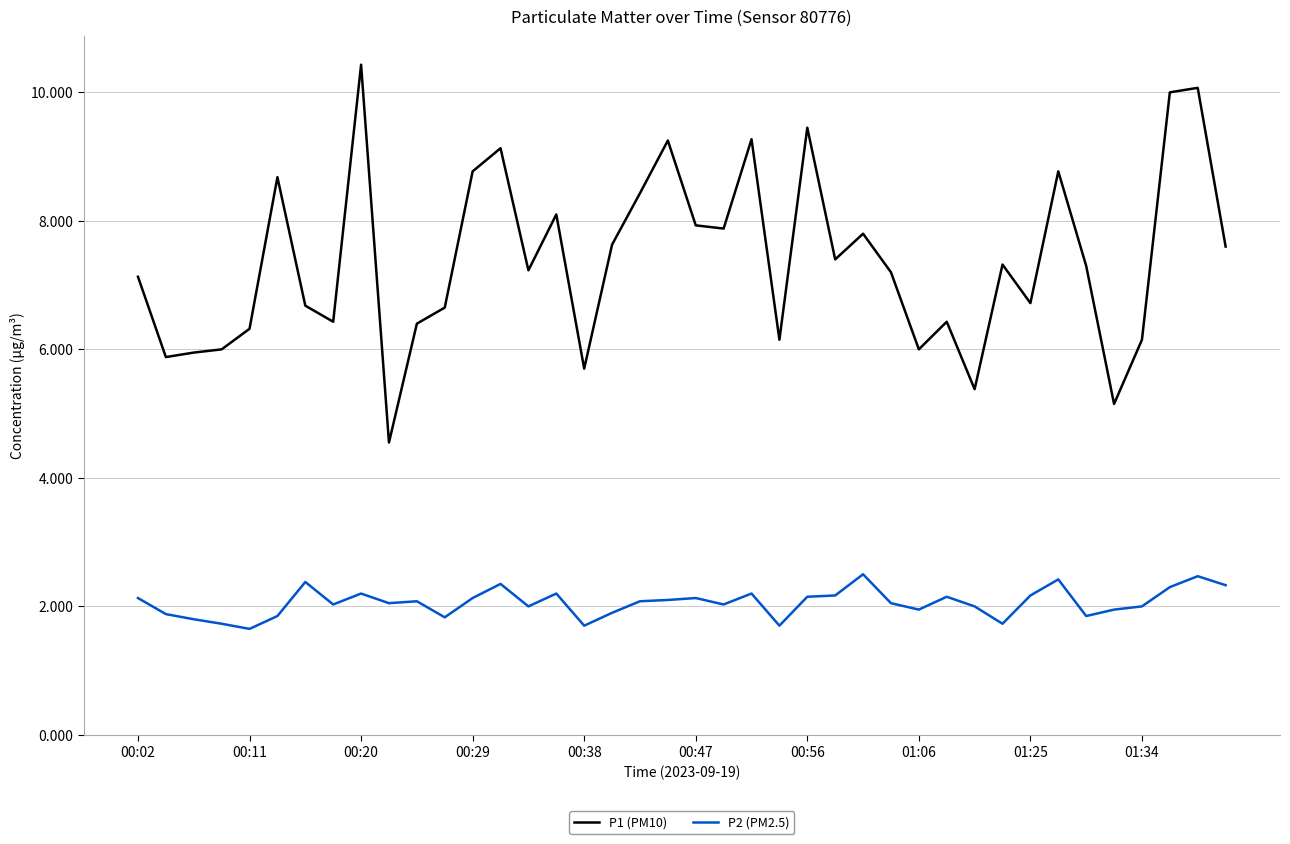

What are all the series names shown in the legend?

P1 (PM10), P2 (PM2.5)